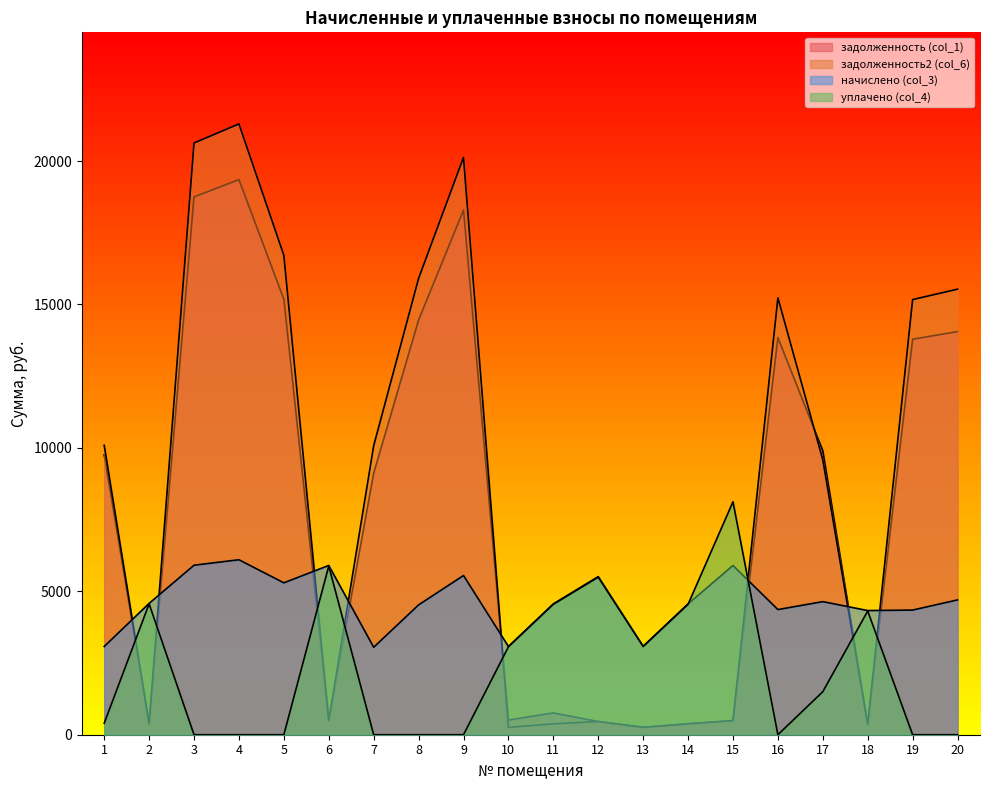

List the labels in order of начислено (col_3) value, largest first.

4, 3, 6, 15, 9, 12, 5, 20, 17, 2, 11, 14, 8, 16, 19, 18, 13, 1, 10, 7